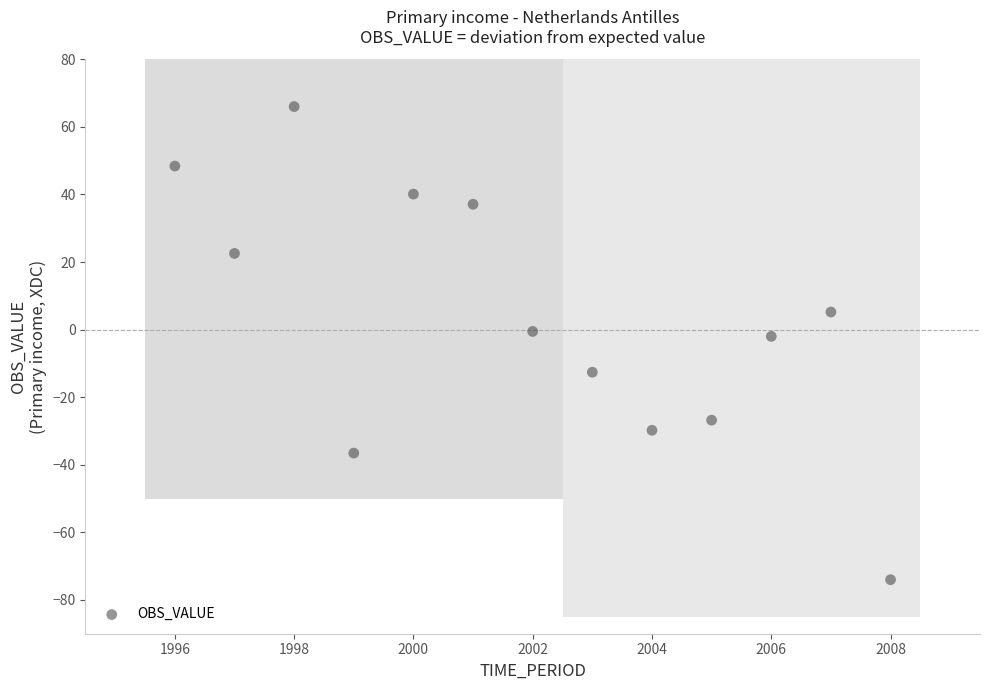

What is the range of X values (max minus min)?

12.0